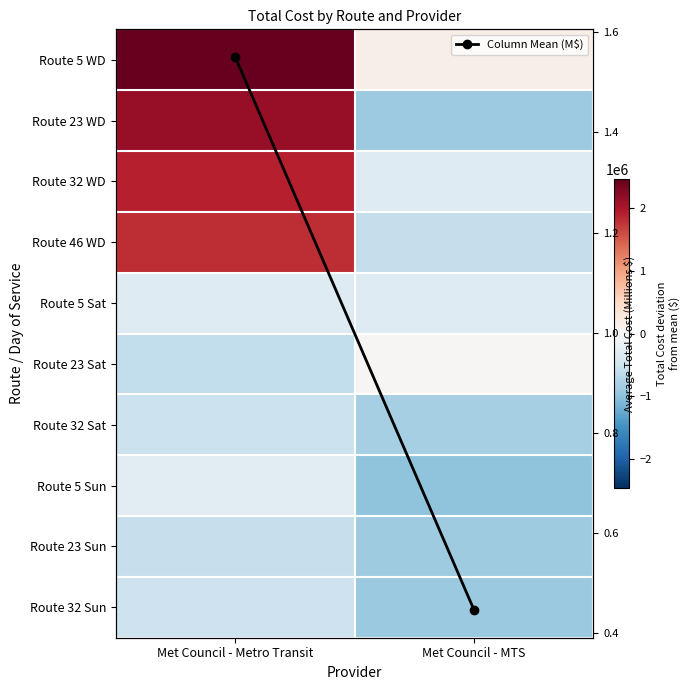

How many values in the Route 32 WD series are below 1901064?

1